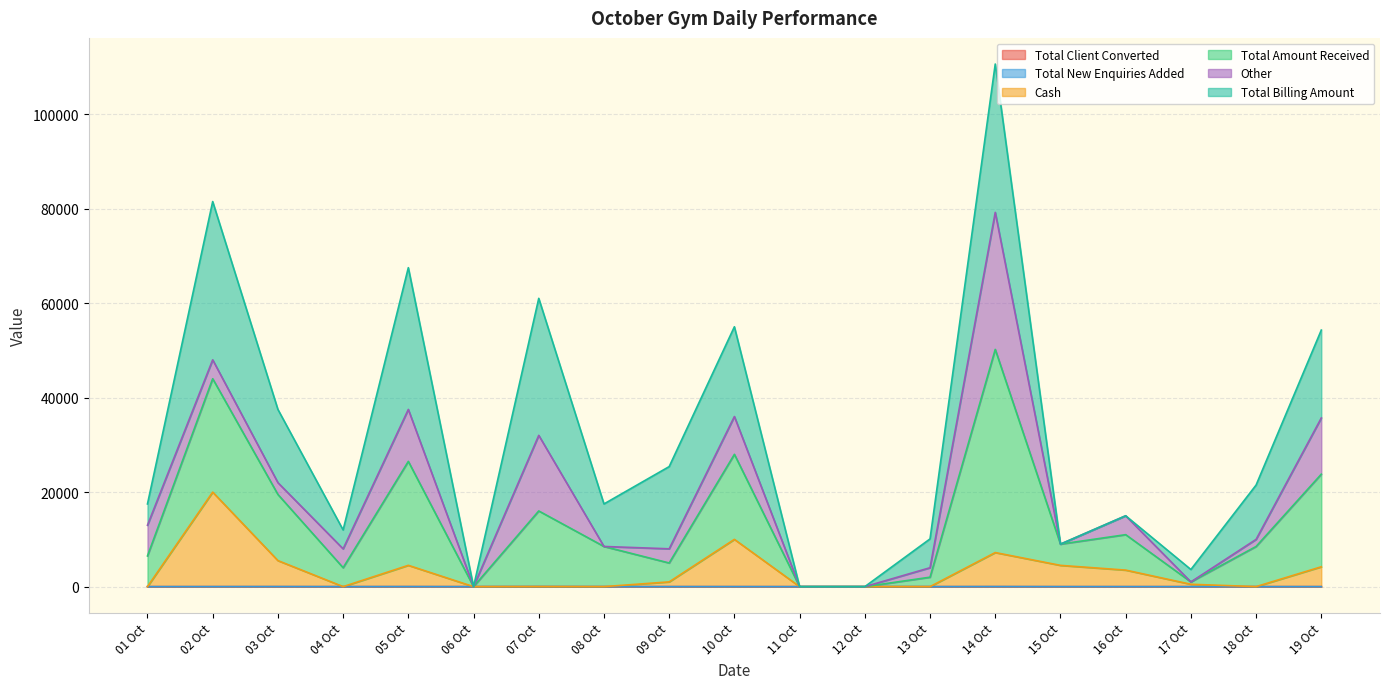

Which series has the widest spread of values?

Total Amount Received